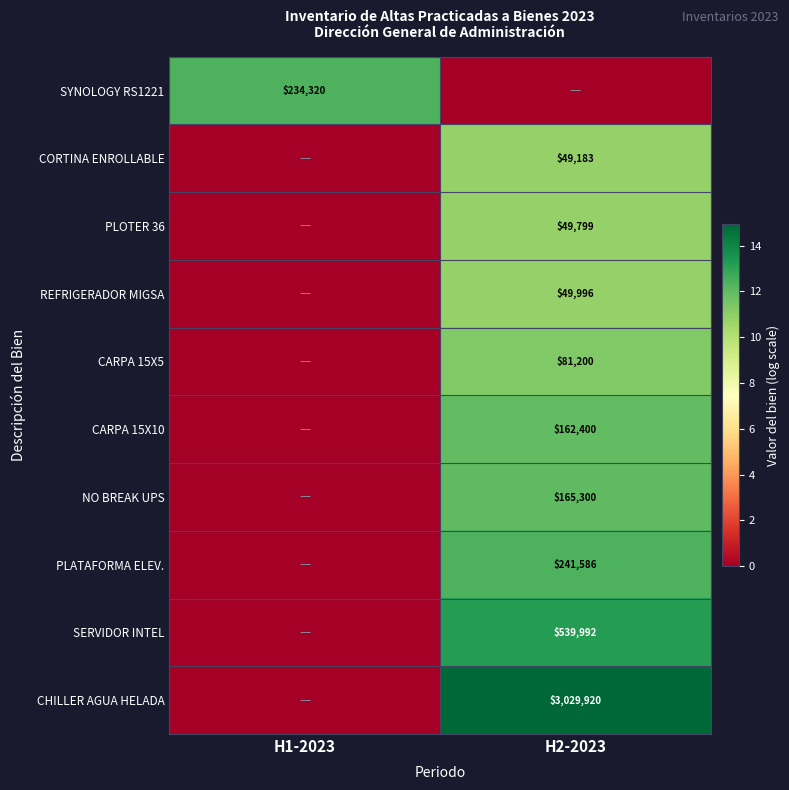

The value of SERVIDOR INTEL at H2-2023 is 313912. True or false?

False